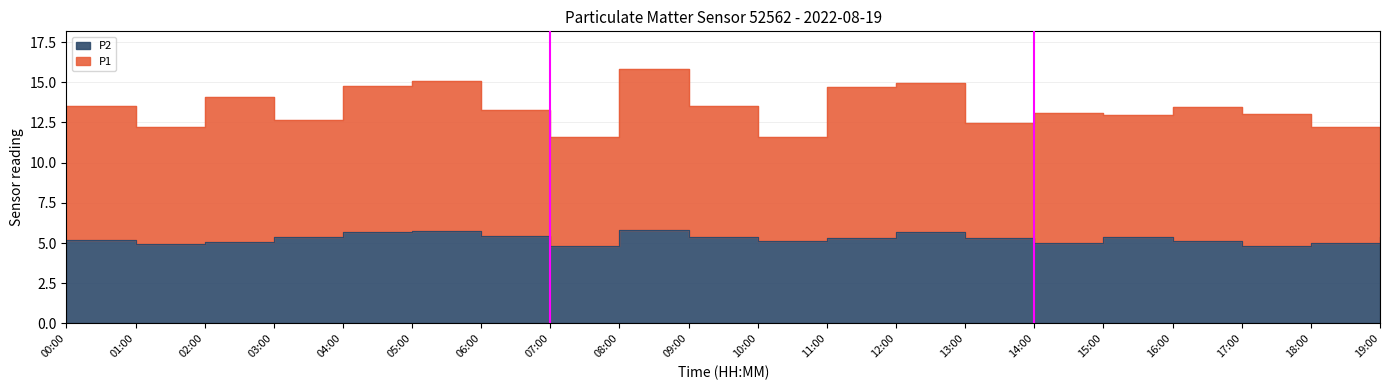

Approximately how many times larger is the value at 04:00 compared to 03:00?

1.1